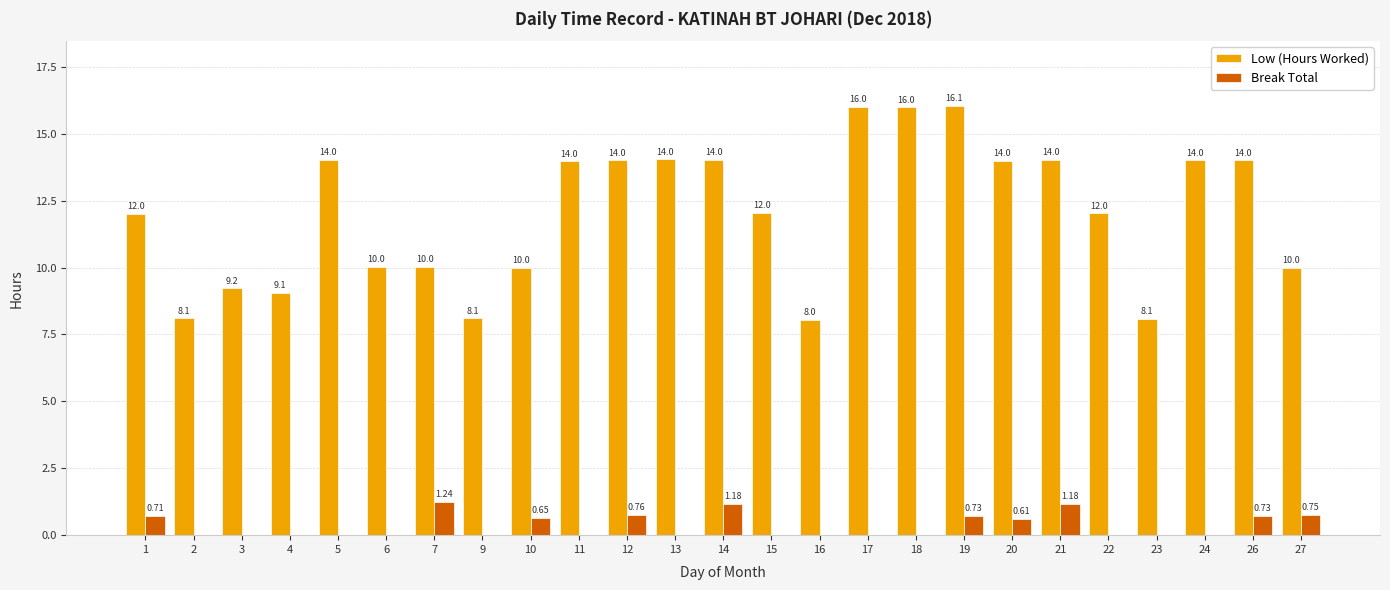

Count the number of categories in the chart.

25